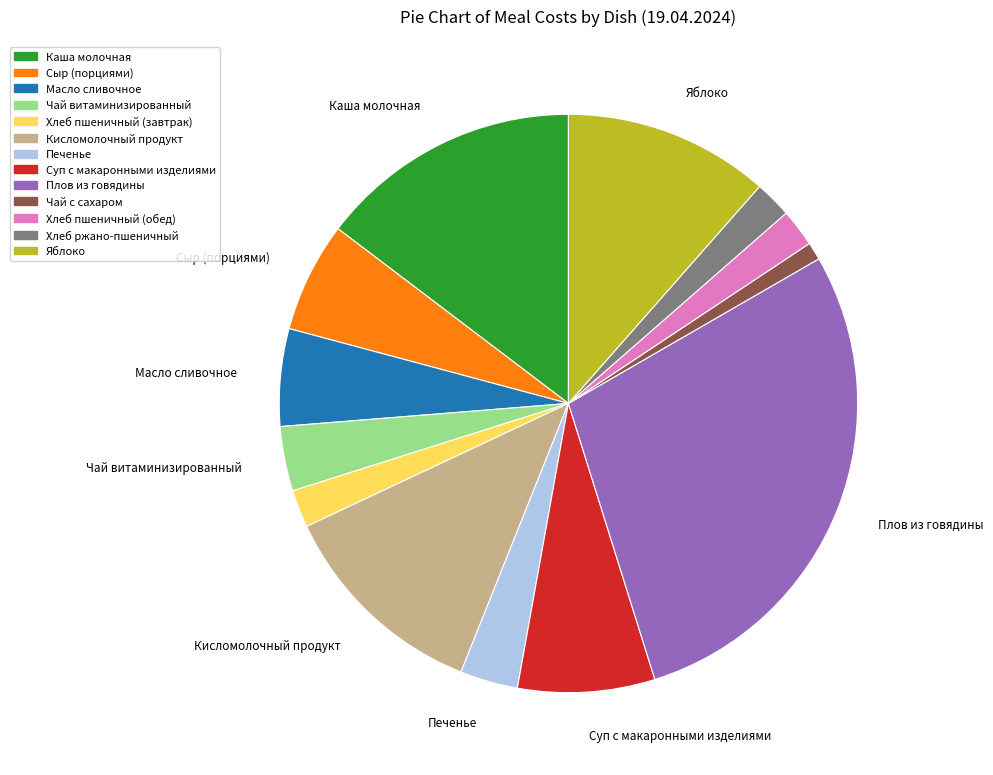

The Суп с макаронными изделиями slice represents 8% of the pie. True or false?

True